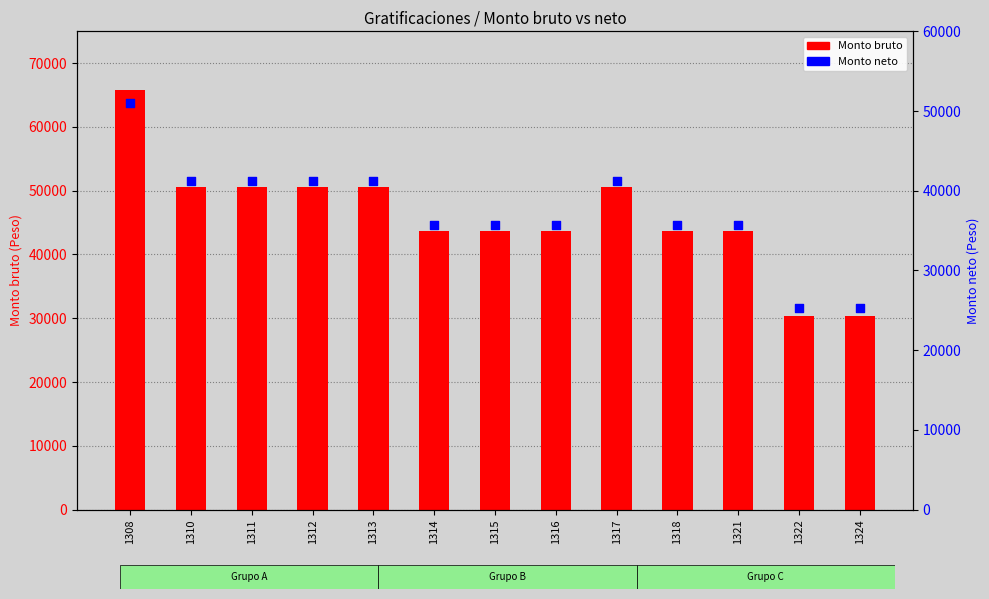

Which series contains the lowest Y value?

Monto neto